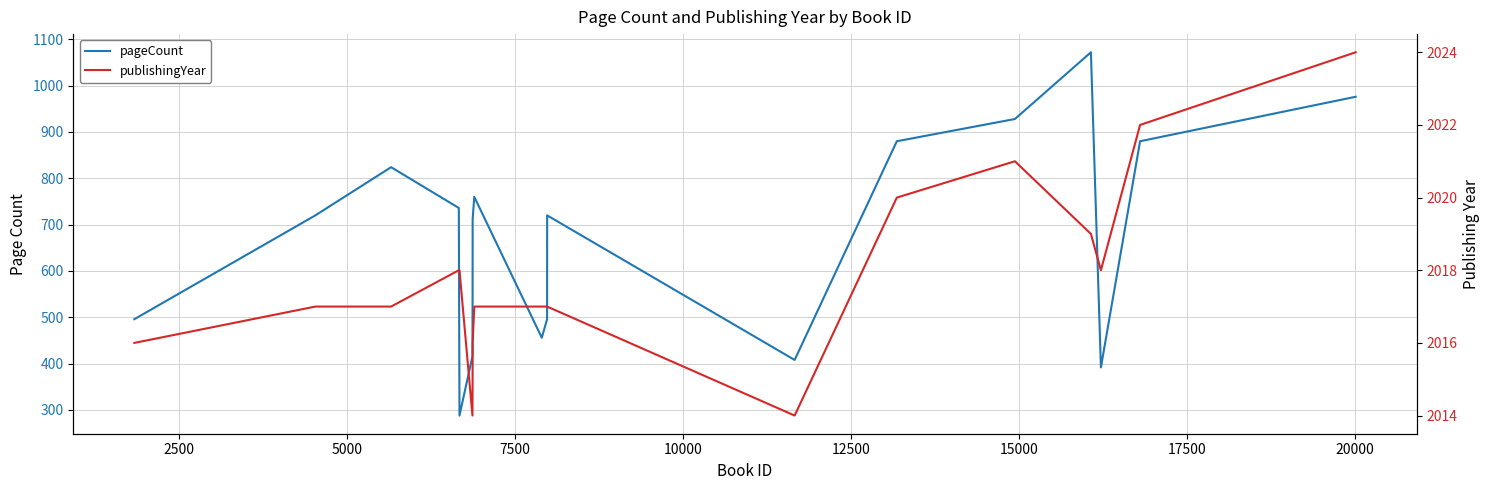

How many lines are shown in the chart?

2